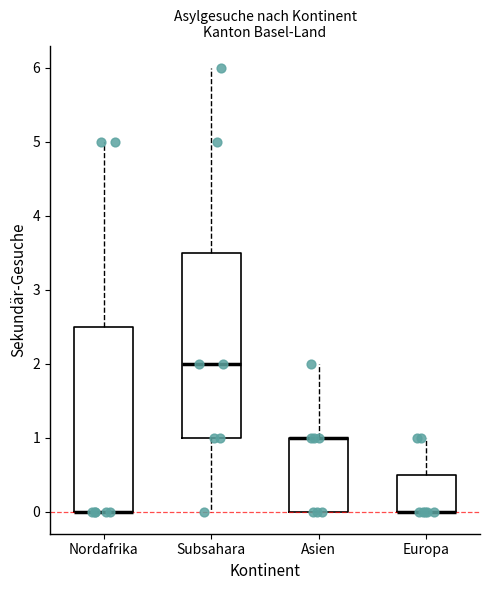

Reading left to right, read every box against the y-axis: the position of its median line, the range the box covers, and the ends of its whiskers. The values are not printed on the chart, so give them approximately, as read against the axis.

Nordafrika: median 0.0 (drawn on the box's lower edge), box 0.0 to 2.5, whiskers 0.0 to 5.0
Subsahara: median 2.0, box 1.0 to 3.5, whiskers 0.0 to 6.0
Asien: median 1.0 (drawn on the box's upper edge), box 0.0 to 1.0, whiskers 0.0 to 2.0
Europa: median 0.0 (drawn on the box's lower edge), box 0.0 to 0.5, whiskers 0.0 to 1.0